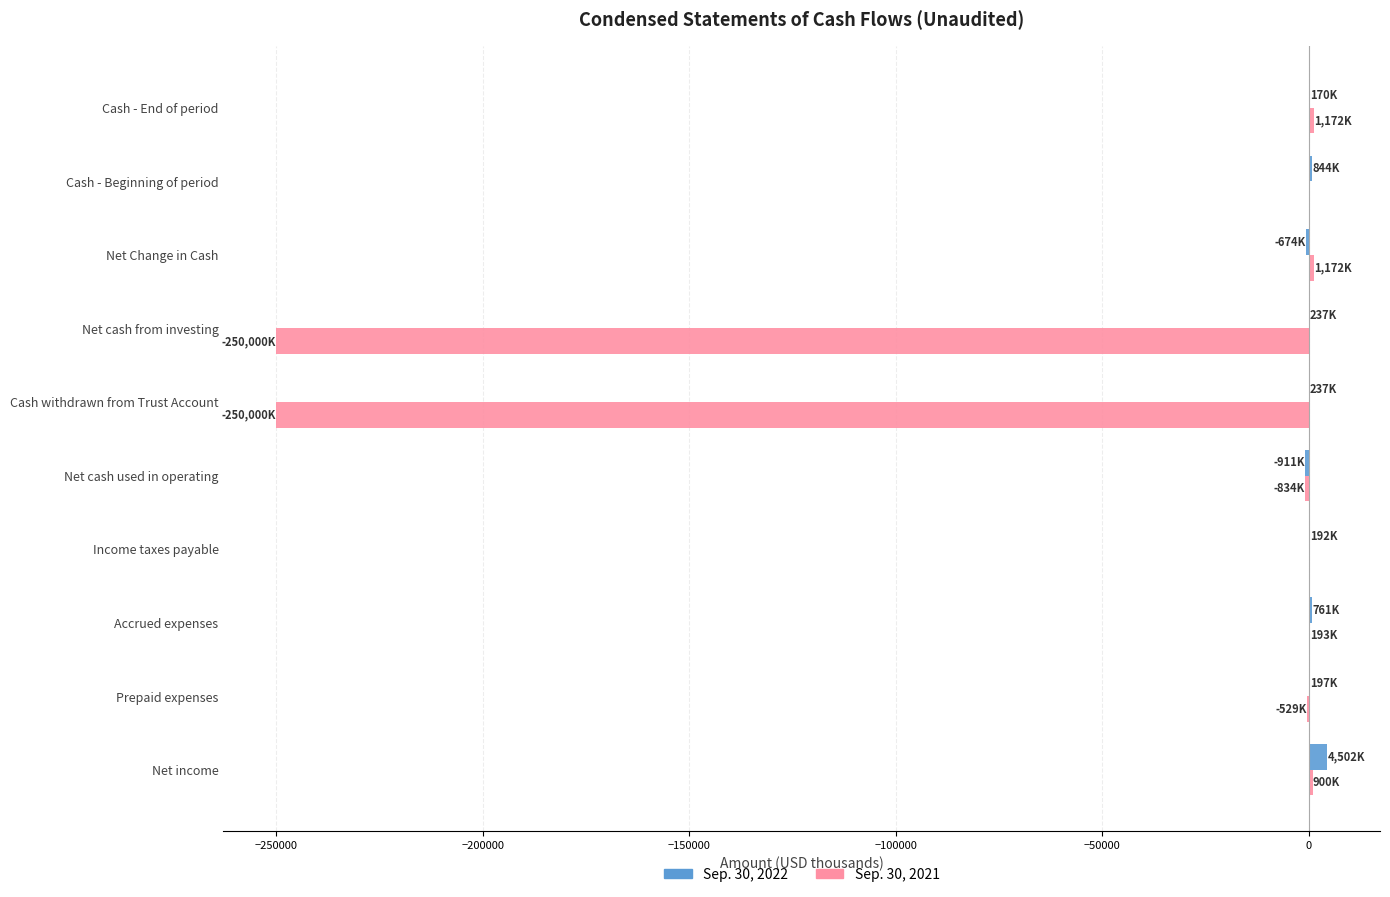

Which series has the largest total across all categories?

Sep. 30, 2022